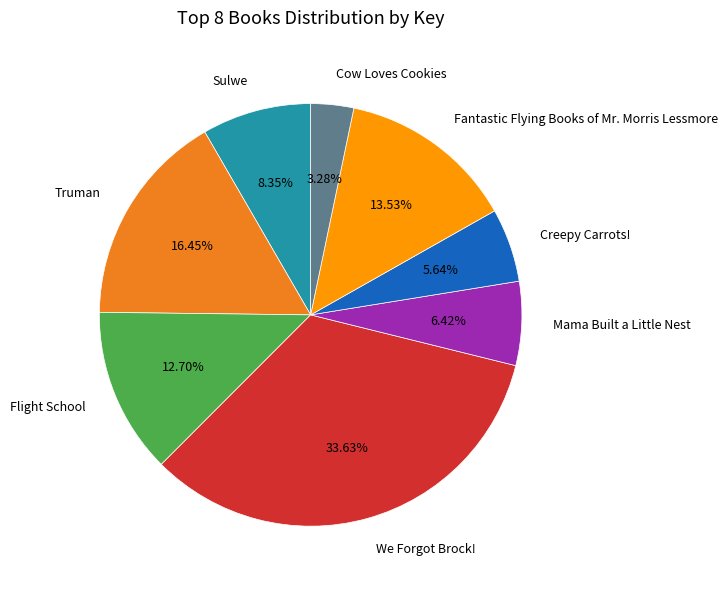

Is it true that Flight School is 13% of the pie?

True